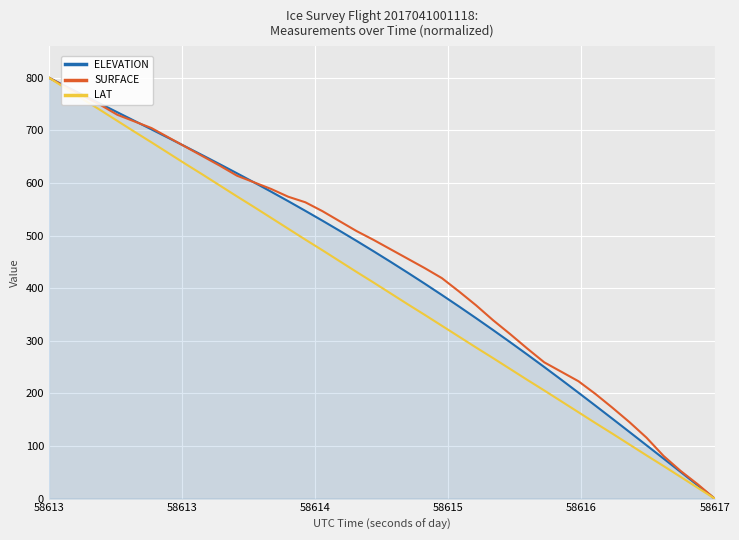

Is this an area chart (filled region under the line)?

Yes